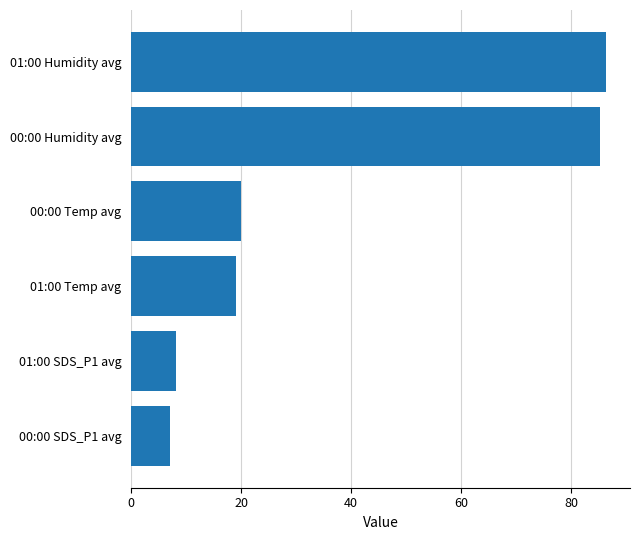

What is the ratio of the value at 01:00 Humidity avg to the value at 01:00 SDS_P1 avg?

10.5